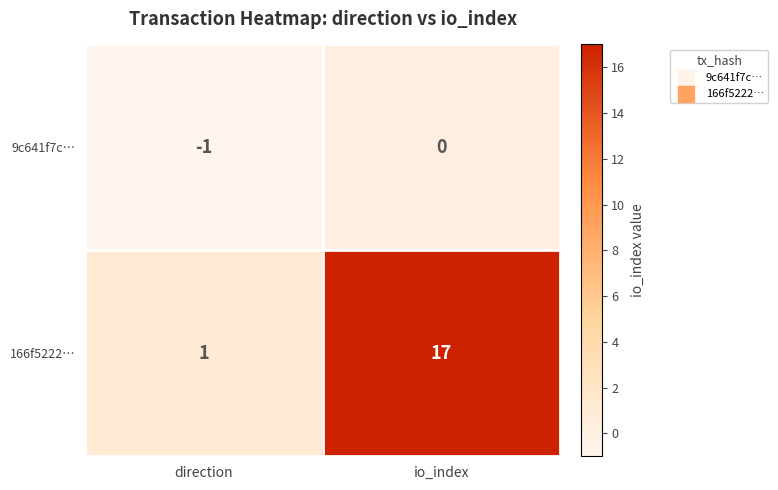

Is the value of 9c641f7c… at io_index greater than the value of 166f5222… at io_index?

No